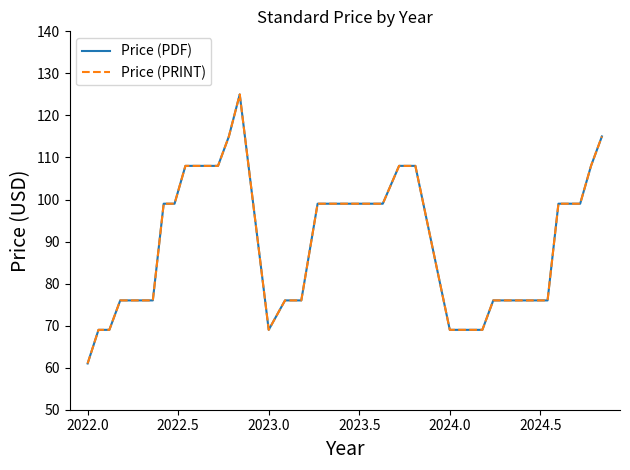

Reading left to right, what are all the values shown in this chart?

Price (PDF): 61	69	69	76	76	76	76	99	99	108	108	108	108	115	125	69	76	76	99	99	99	99	99	108	108	69	69	69	69	76	76	76	76	76	76	99	99	99	108	115
Price (PRINT): 61	69	69	76	76	76	76	99	99	108	108	108	108	115	125	69	76	76	99	99	99	99	99	108	108	69	69	69	69	76	76	76	76	76	76	99	99	99	108	115